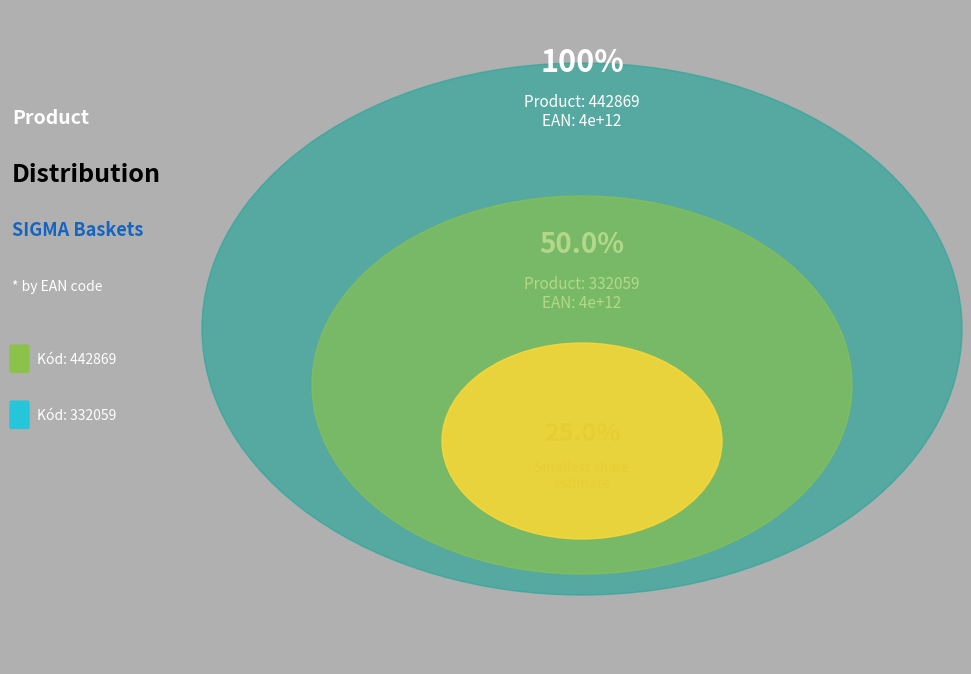

True or false: 332059 accounts for 50% of the total.

True